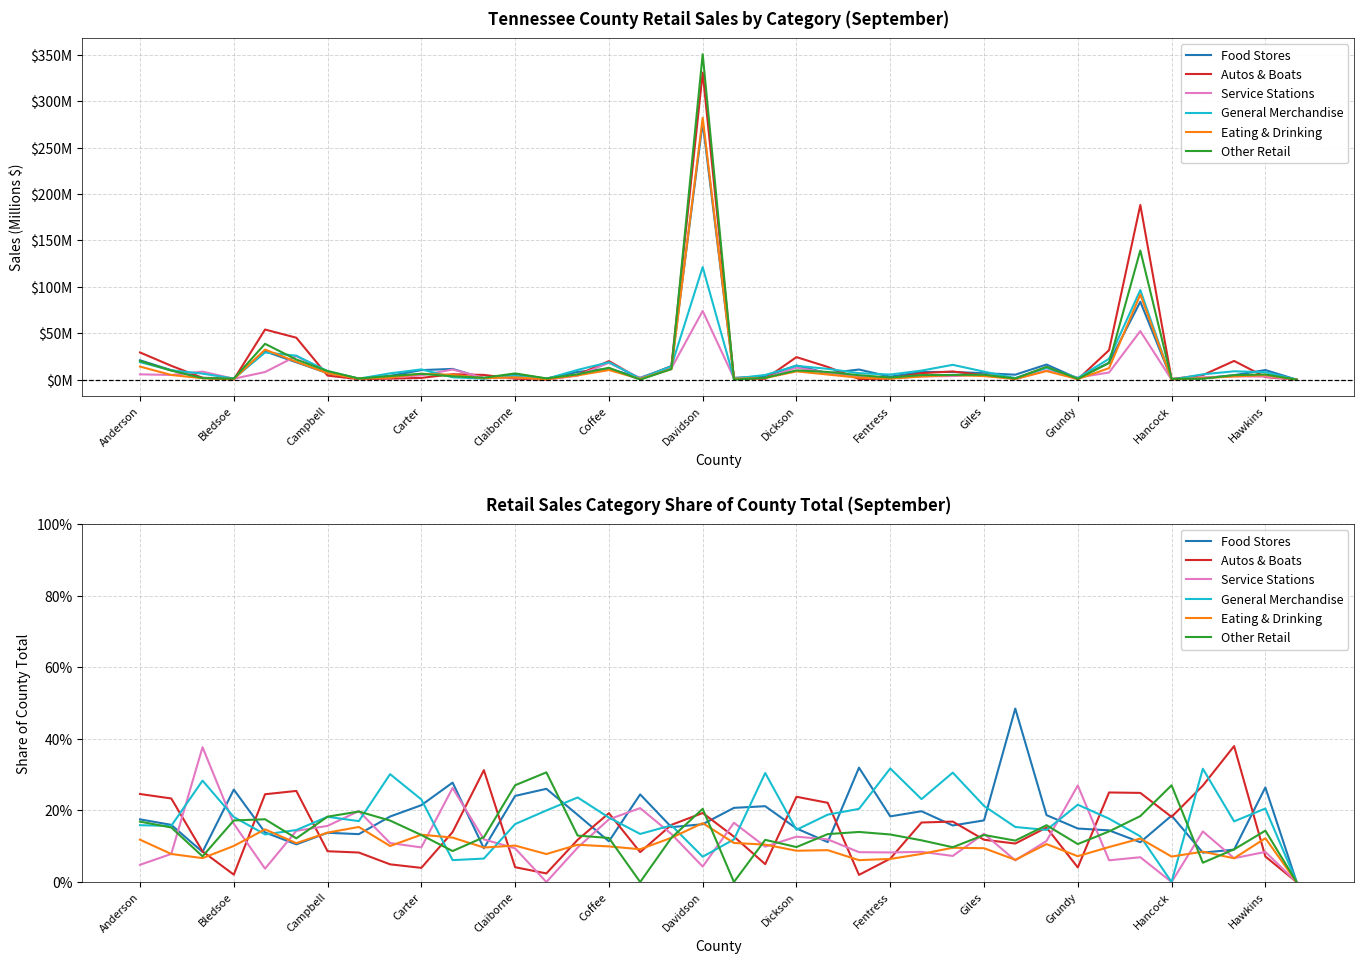

Which series has the largest range (max minus min)?

Food Stores